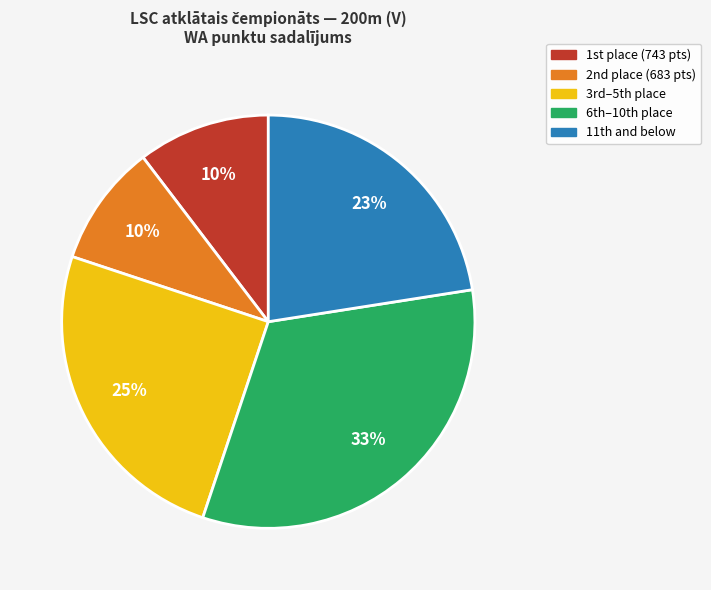

Is there a majority slice in this chart?

No